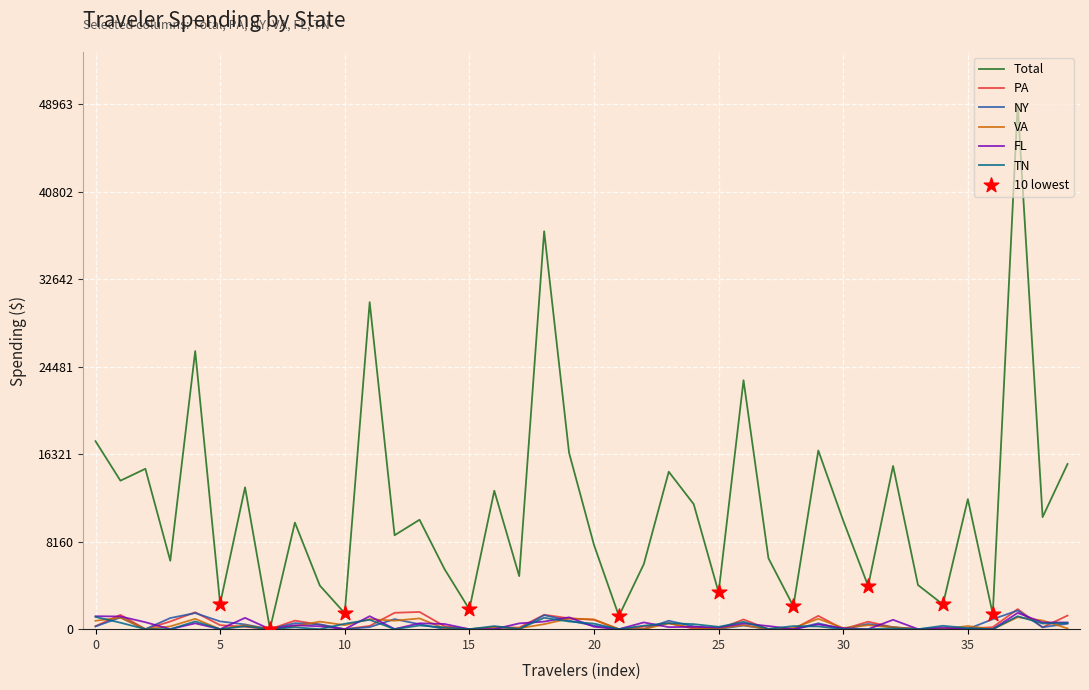

At how many categories does at least one series exceed 39947?

1